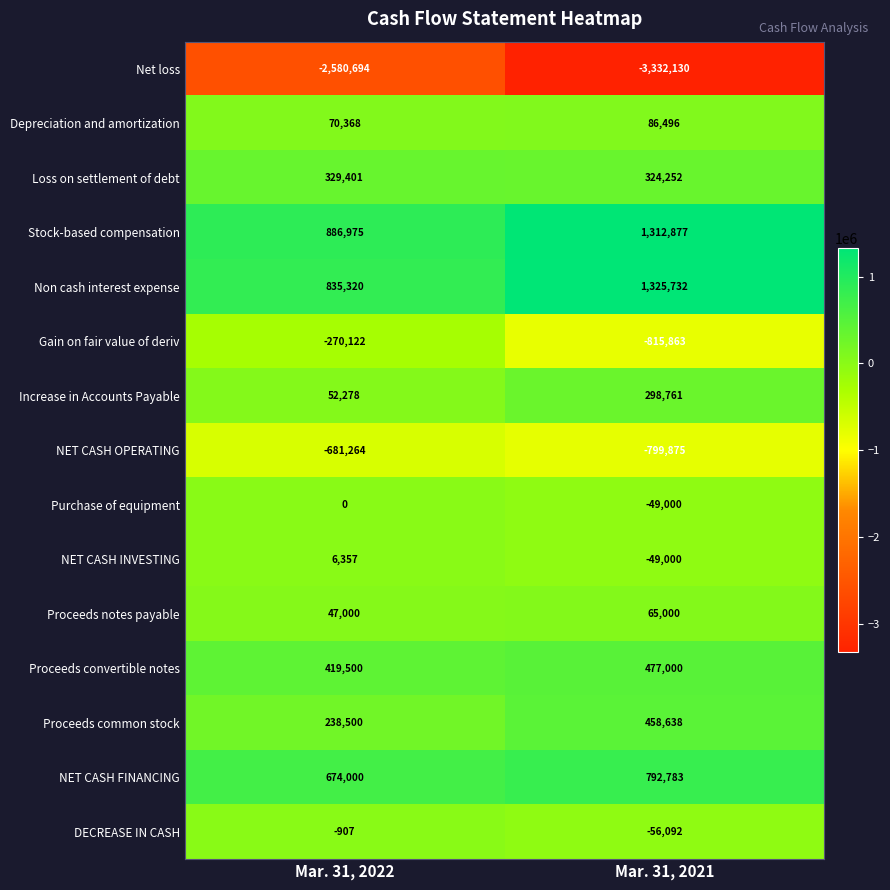

Is it true that NET CASH INVESTING equals -73060 at Mar. 31, 2021?

False